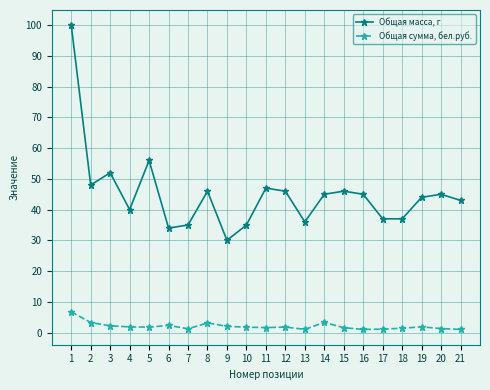

At how many categories does at least one series exceed 66?

1